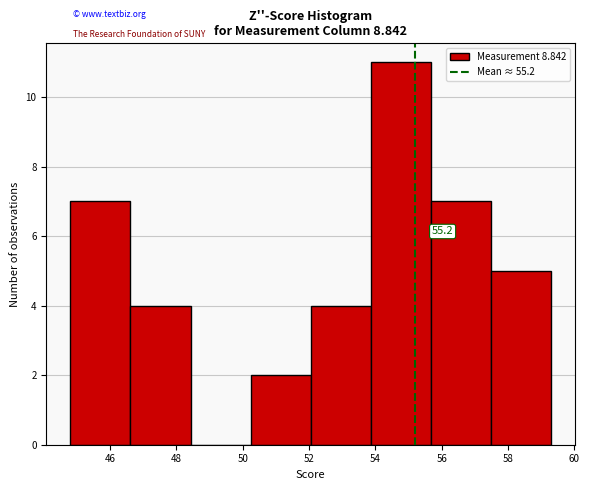

Over which range of the x-axis is the bar tallest?

53.8 to 55.6